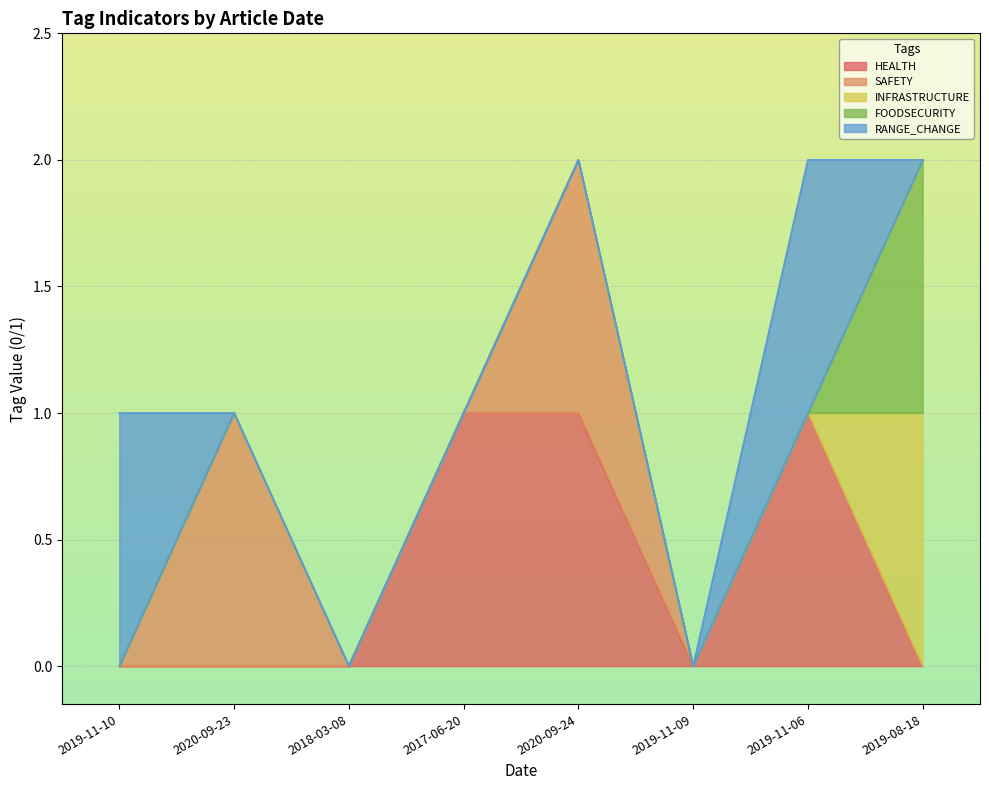

After their last crossing, which series has the higher values: RANGE_CHANGE or INFRASTRUCTURE?

INFRASTRUCTURE